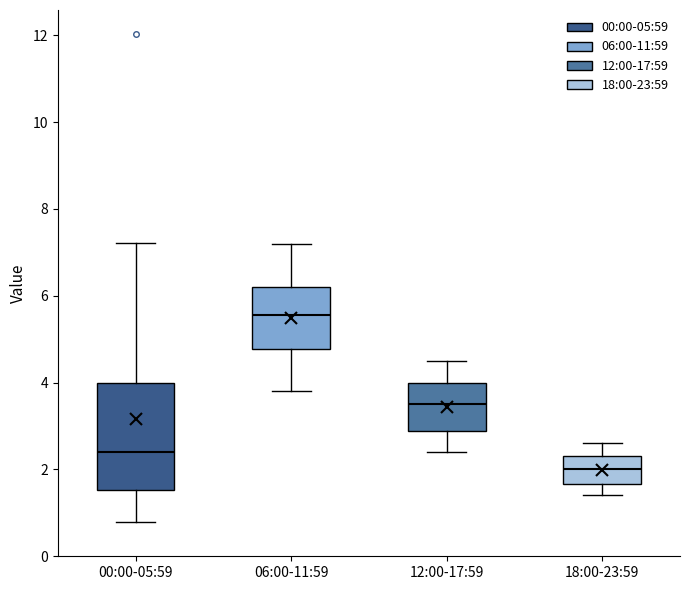

Where does the median line of the box for 18:00-23:59 sit on the y-axis? The values are not printed on the chart, so give them approximately, as read against the axis.

2.0